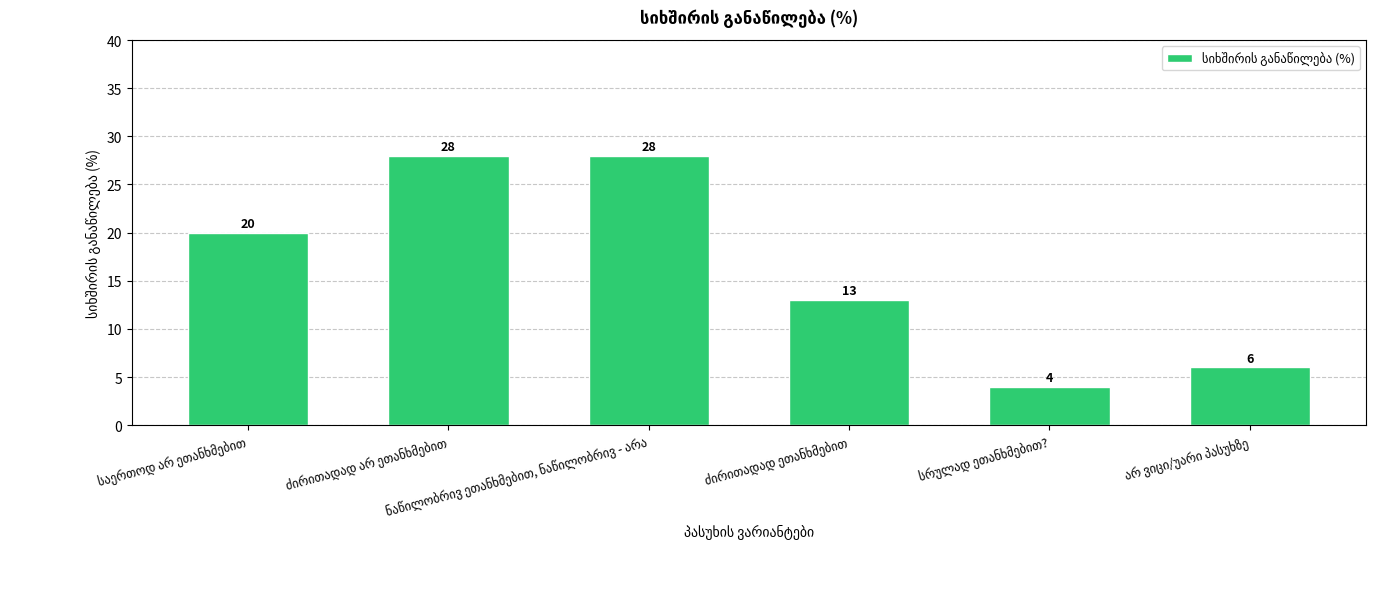

What is the minimum value shown in the chart?

4